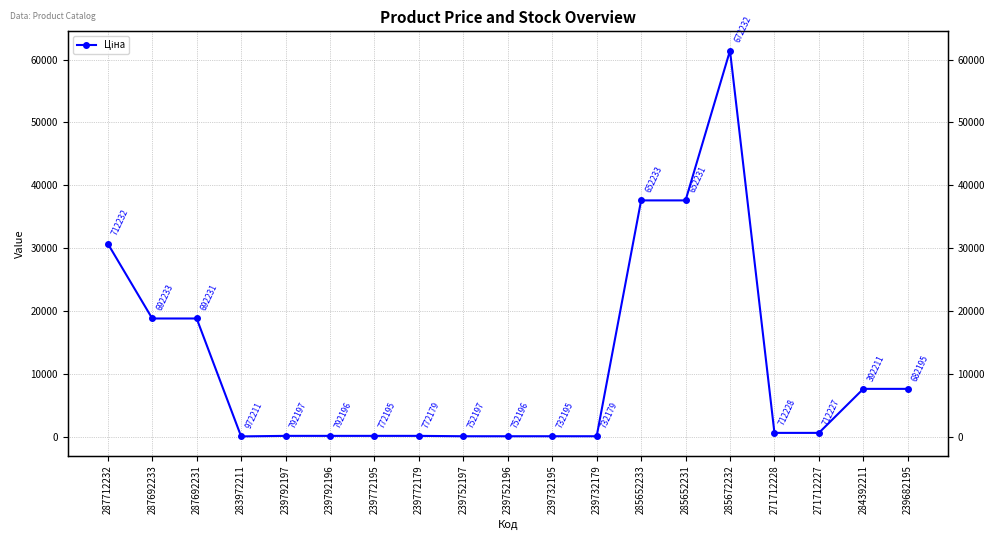

How many points are lower than both their immediate neighbors (excluding endpoints)?

1